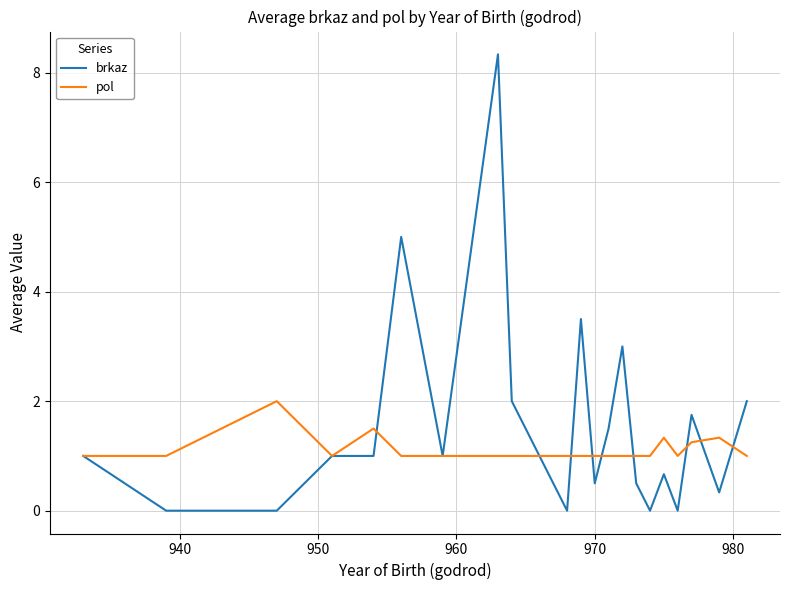

Rank the series by their maximum value, from lowest to highest.

pol, brkaz